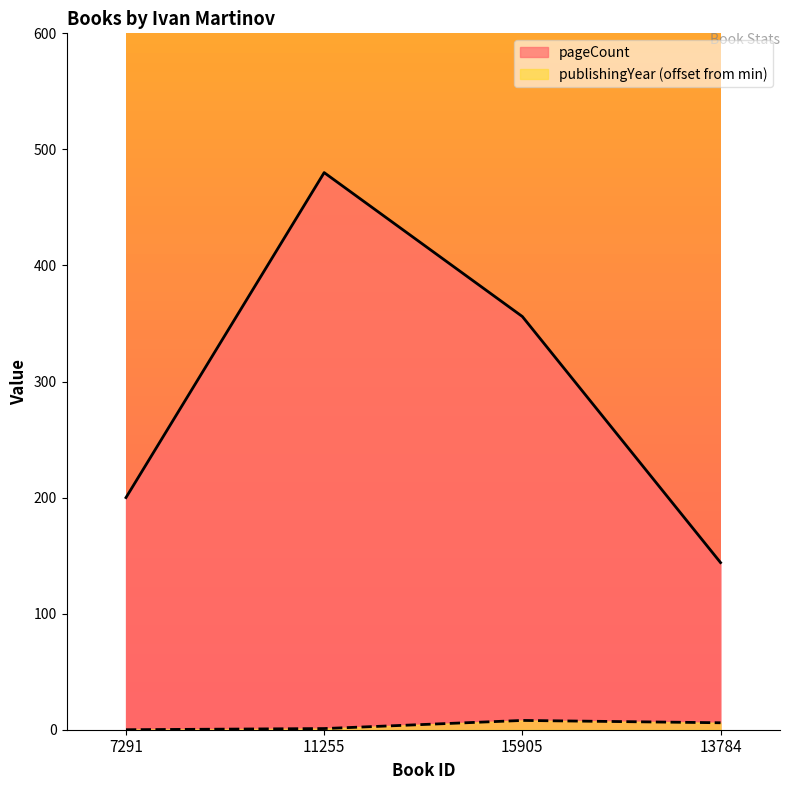

What is the minimum value for pageCount?

144